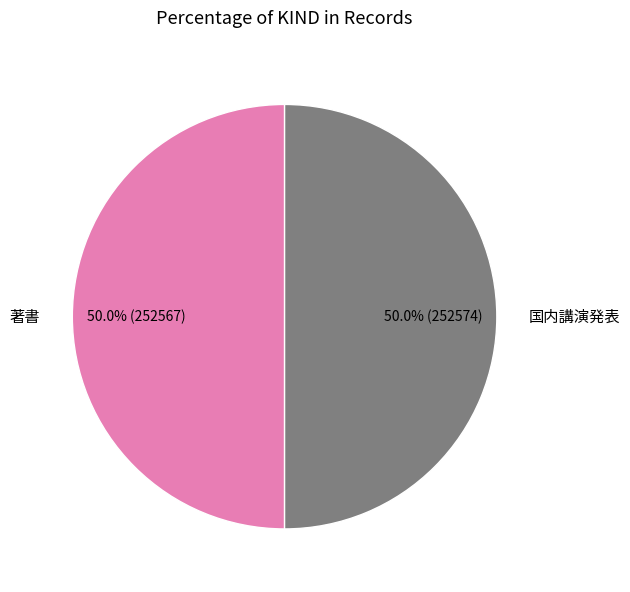

What is the ratio of the value at 著書 to the value at 国内講演発表?

1.0